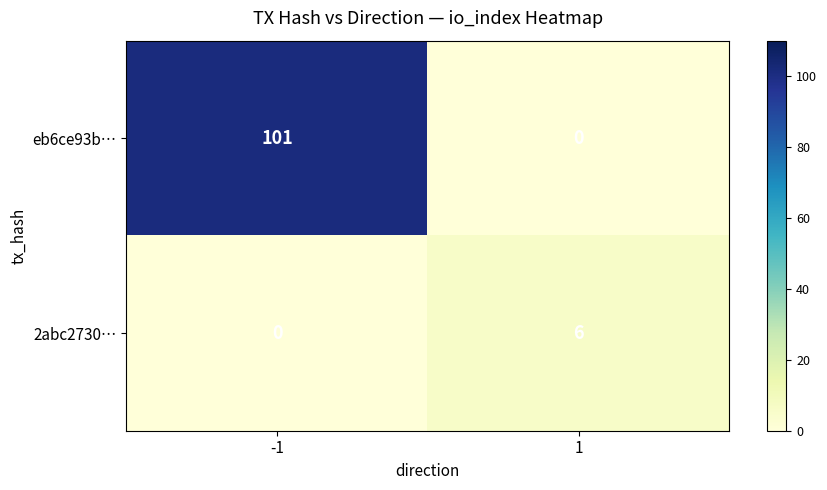

What is the total value across all series at 1?

6